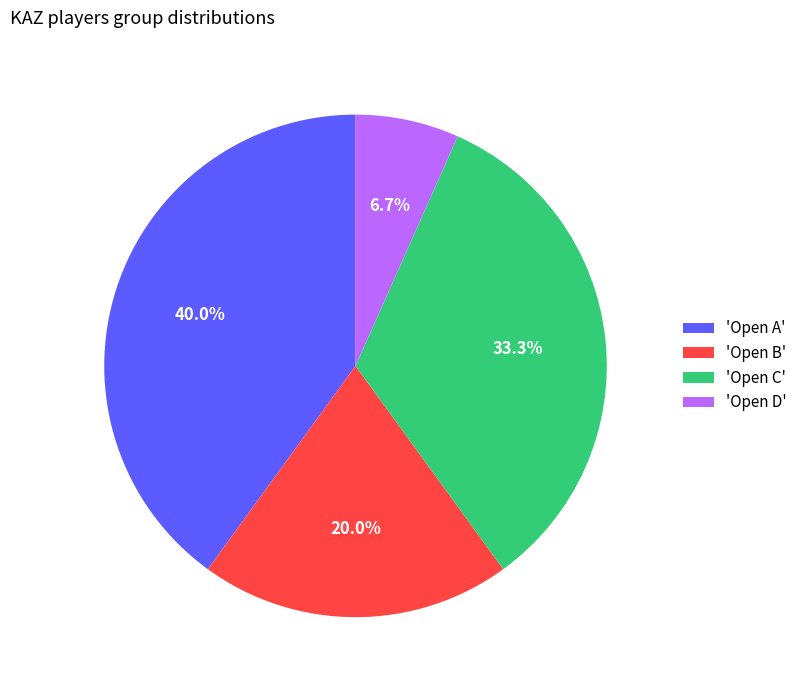

Rank the categories by value from lowest to highest.

'Open D', 'Open B', 'Open C', 'Open A'